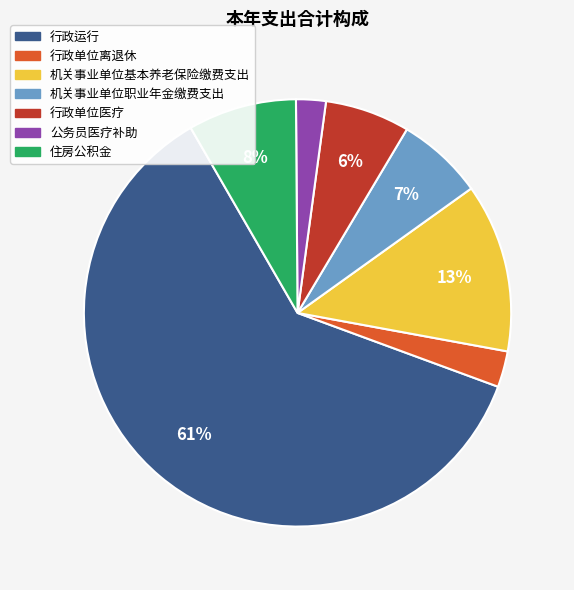

To the nearest percent, what is the difference between the largest and smallest slice percentages?

59%